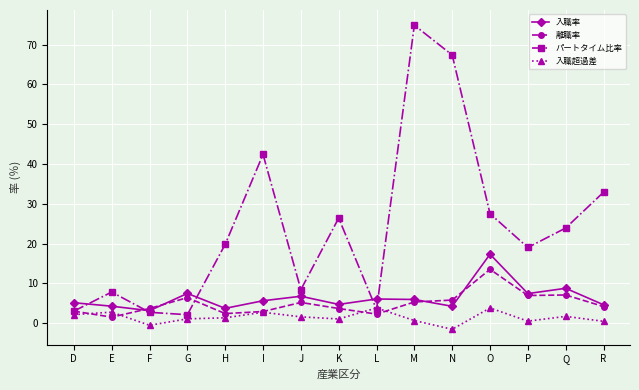

How many values in 入職超過差 are below zero?

2